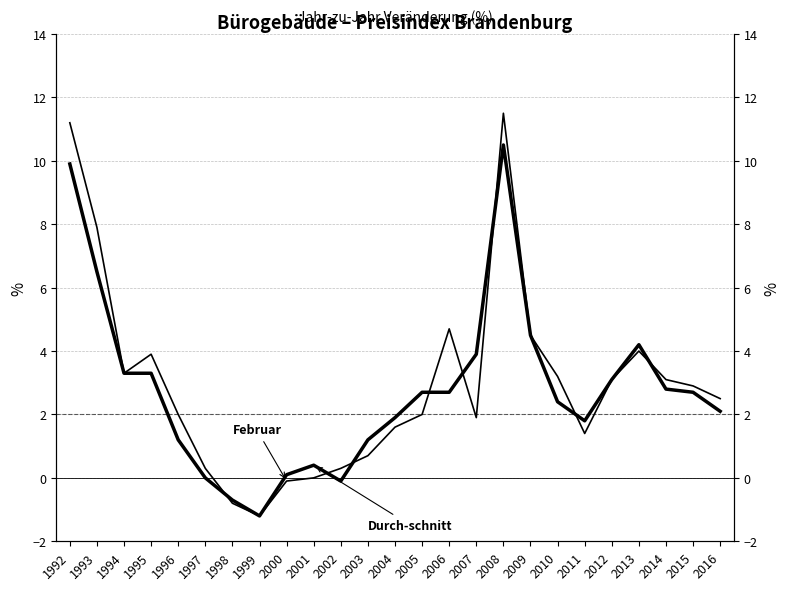

List the series in order of their overall mean, highest first.

Februar, Durch-schnitt